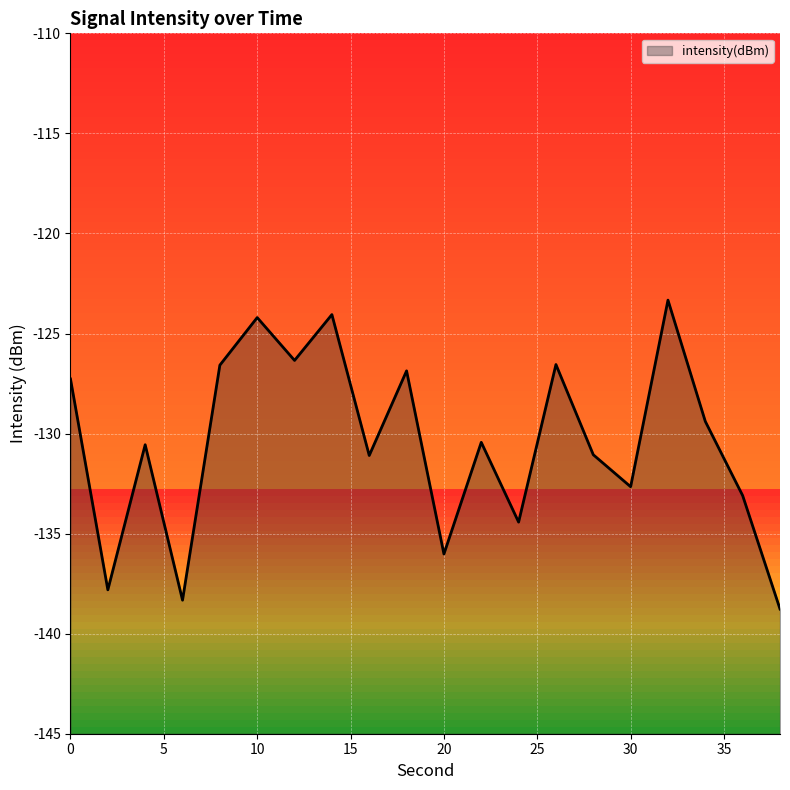

What is the smallest value displayed?

-138.8